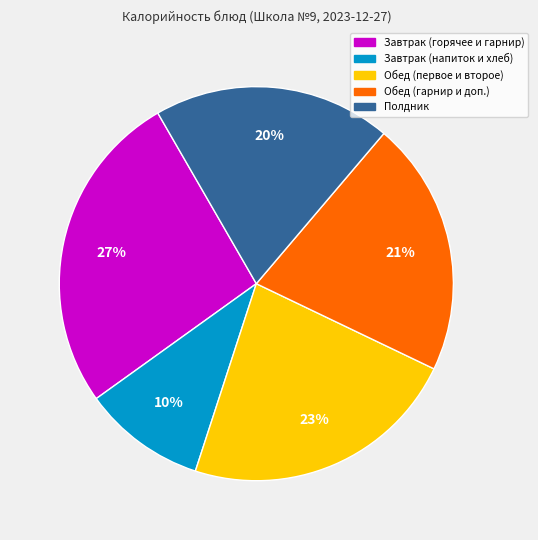

Is there a majority slice in this chart?

No